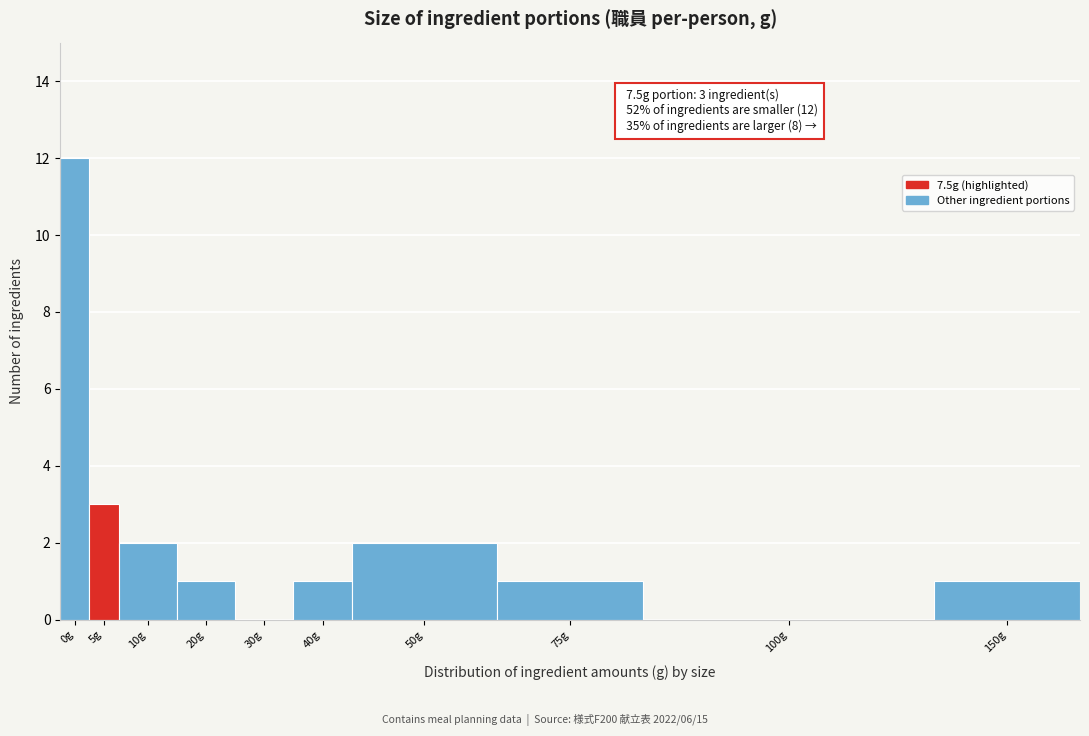

Reading right to left, list all the values displayed in this chart.

150g=1	100g=0	75g=1	50g=2	40g=1	30g=0	20g=1	10g=2	5g=3	0g=12